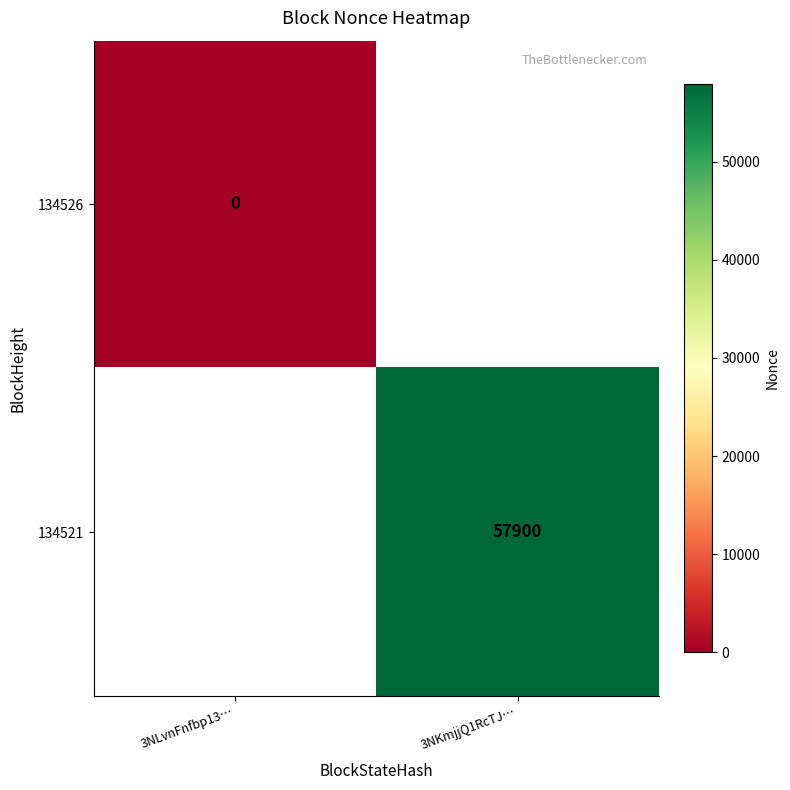

The value of 134521 at 3NKmjjQ1RcTJ… is 84157. True or false?

False